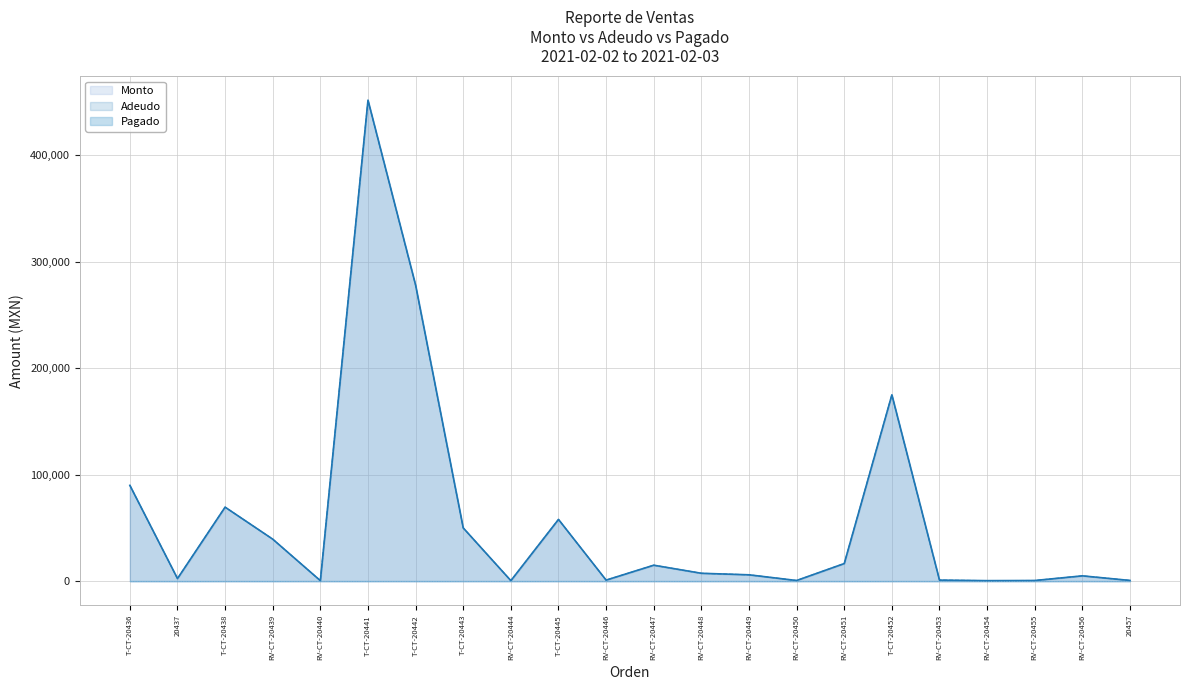

What position from the left is RV-CT-20453?

18